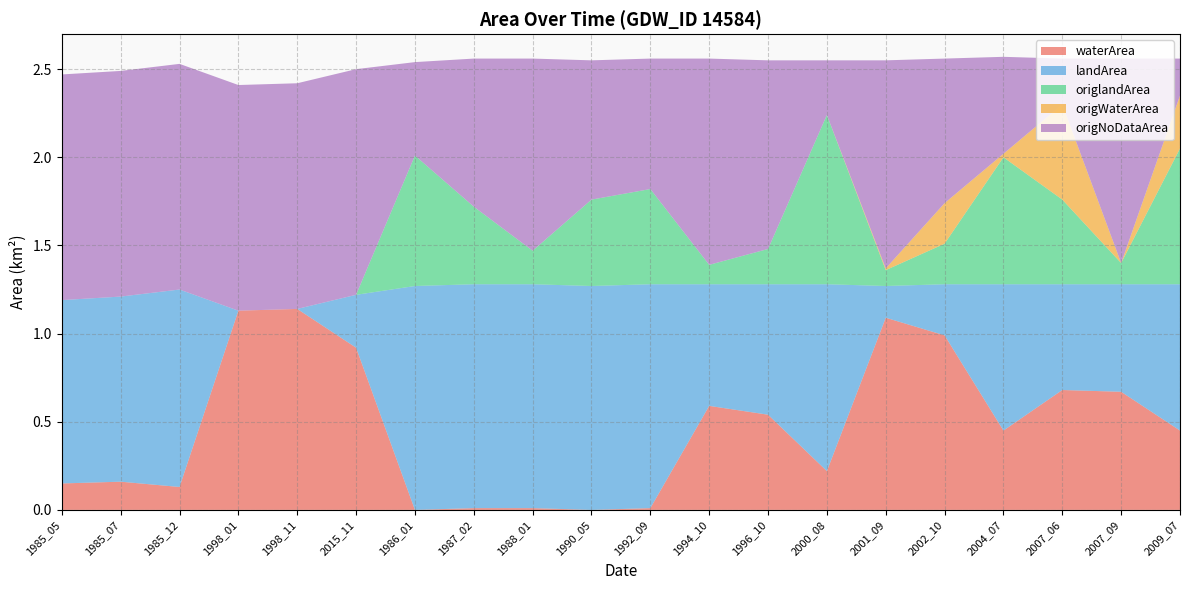

Reading left to right, list all the values displayed in this chart.

waterArea: 0.1	0.2	0.1	1.1	1.1	0.9	0.0	0.0	0.0	0.0	0.0	0.6	0.5	0.2	1.1	1.0	0.5	0.7	0.7	0.5
landArea: 1.0	1.1	1.1	0.0	0.0	0.3	1.3	1.3	1.3	1.3	1.3	0.7	0.7	1.1	0.2	0.3	0.8	0.6	0.6	0.8
origlandArea: 0.0	0.0	0.0	0.0	0.0	0.0	0.7	0.4	0.2	0.5	0.5	0.1	0.2	1.0	0.1	0.2	0.7	0.5	0.1	0.8
origWaterArea: 0.0	0.0	0.0	0.0	0.0	0.0	0.0	0.0	0.0	0.0	0.0	0.0	0.0	0.0	0.0	0.2	0.0	0.5	0.0	0.3
origNoDataArea: 1.3	1.3	1.3	1.3	1.3	1.3	0.5	0.8	1.1	0.8	0.7	1.2	1.1	0.3	1.2	0.8	0.6	0.3	1.2	0.2